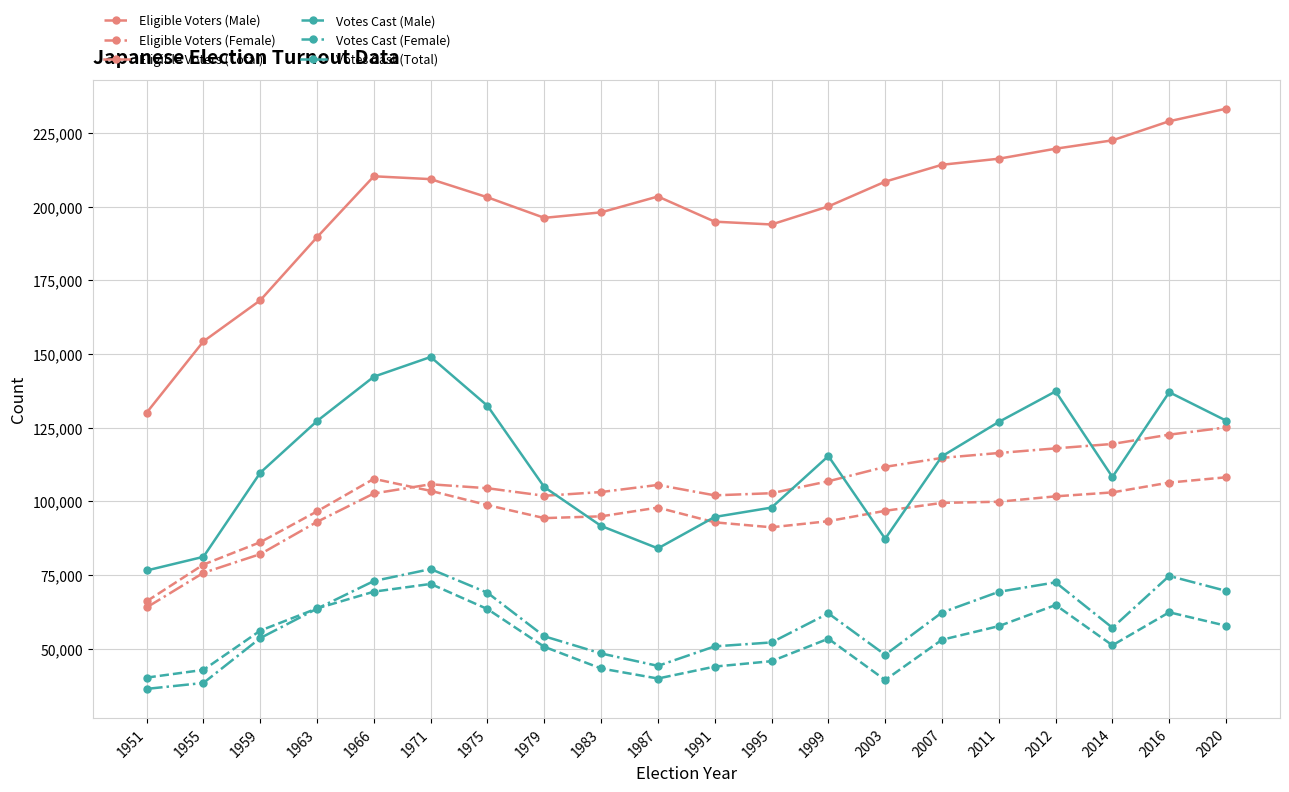

What is the minimum value shown in the chart?

36356